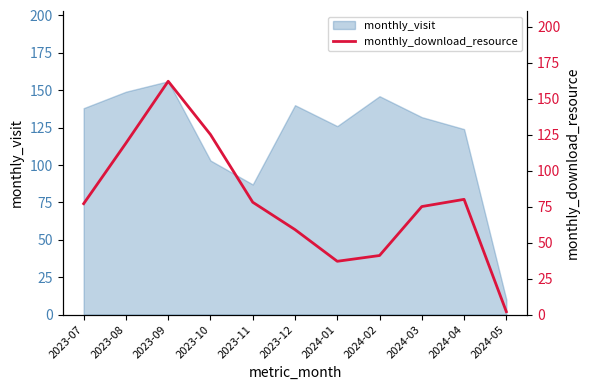

What is the average value?

78